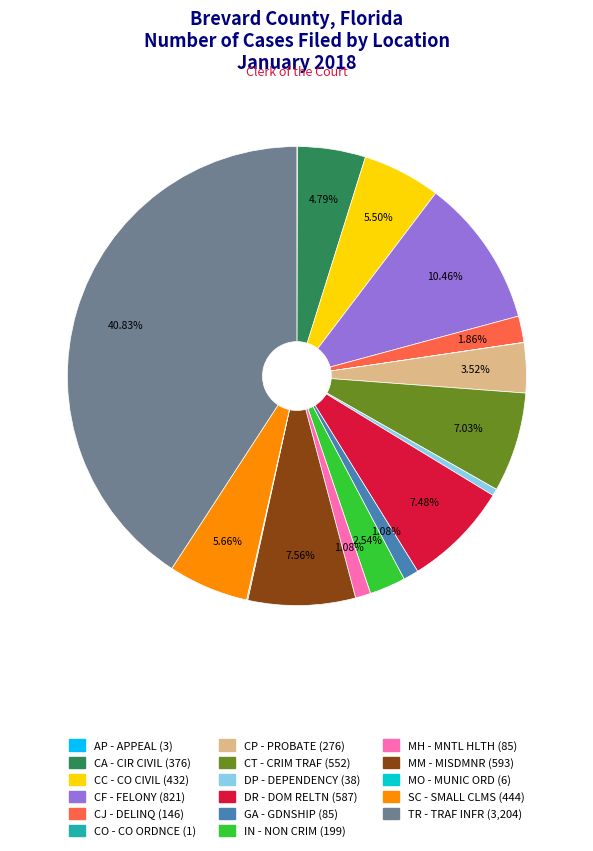

What is the total percentage of MH - MNTL HLTH and MM - MISDMNR?

8.6%